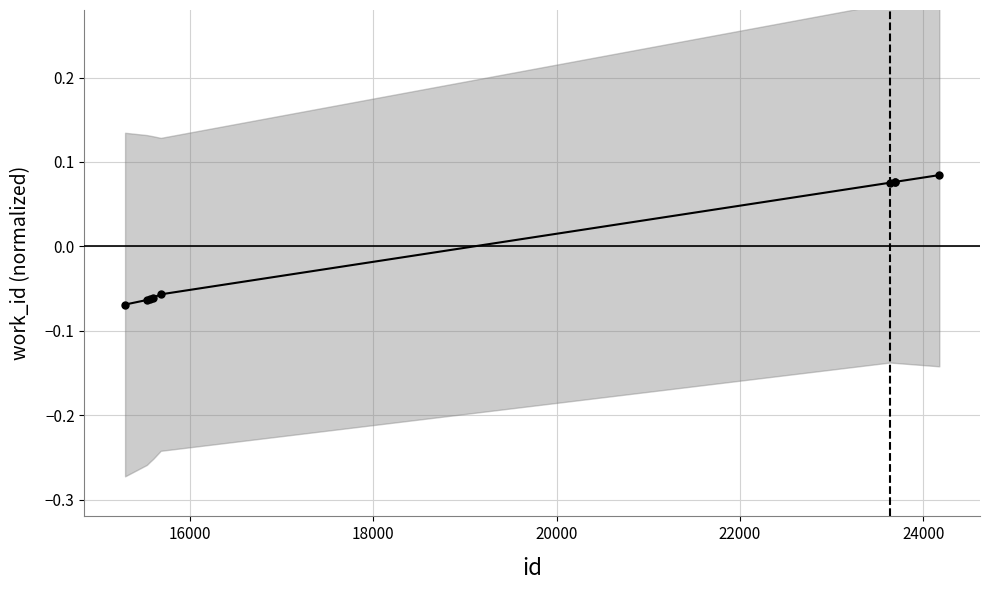

How many values are between 0 and 1?

4